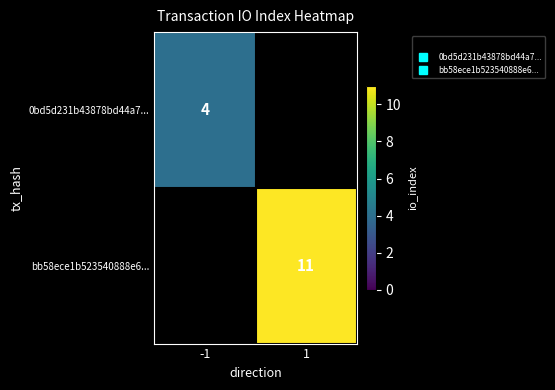

Which series has the largest total across all categories?

bb58ece1b523540888e6...